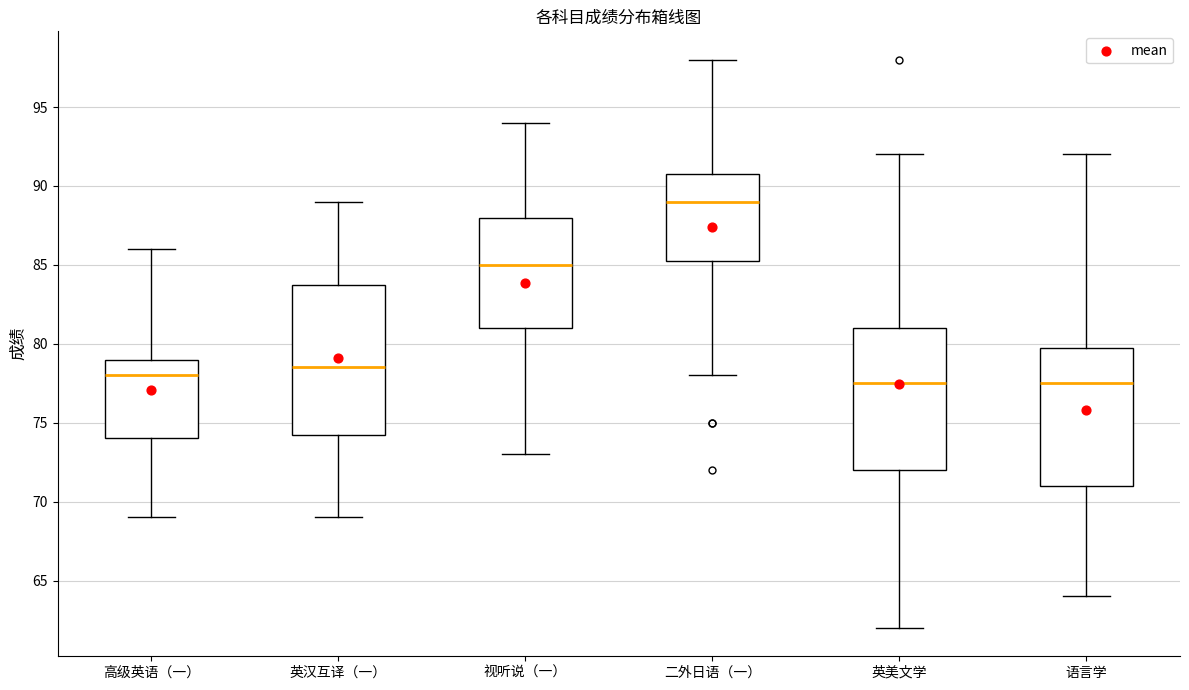

Where does the upper whisker of the box for 英汉互译（一） end on the y-axis? The values are not printed on the chart, so give them approximately, as read against the axis.

89.0